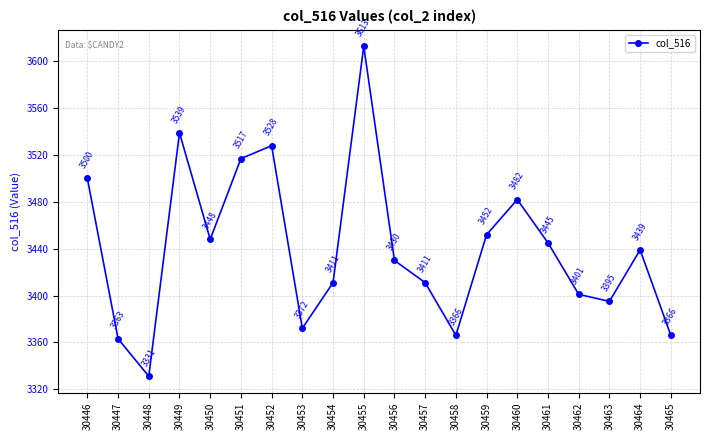

What is the difference between the second highest and second lowest values?

176